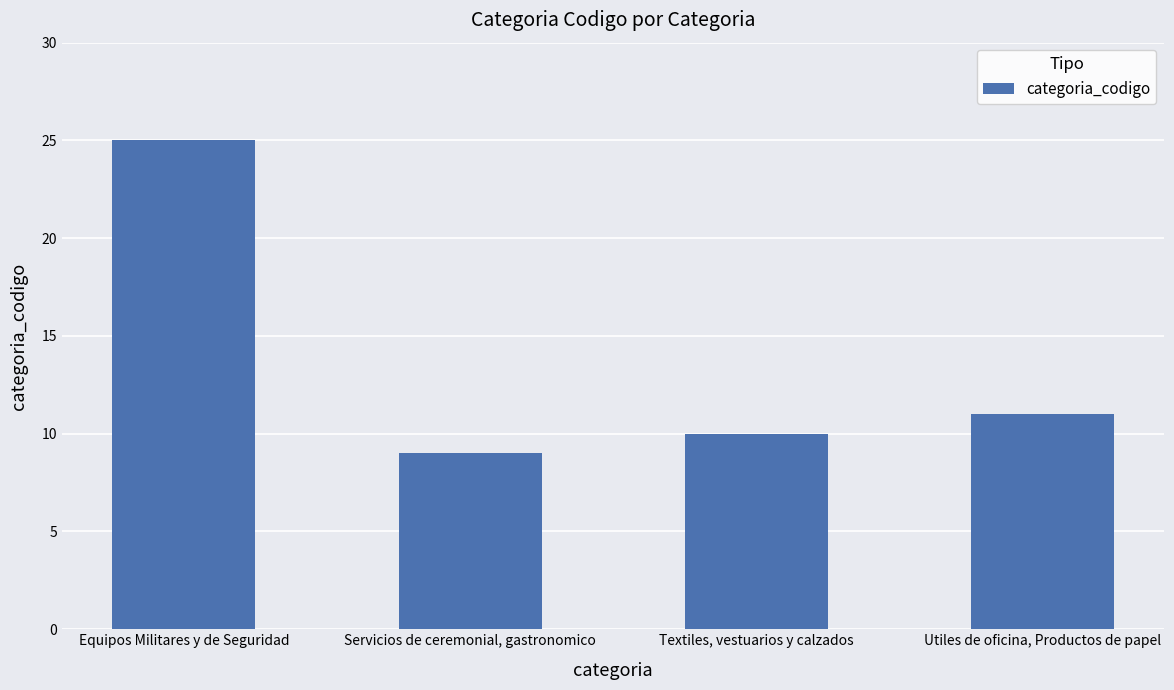

What is the maximum value shown in the chart?

25